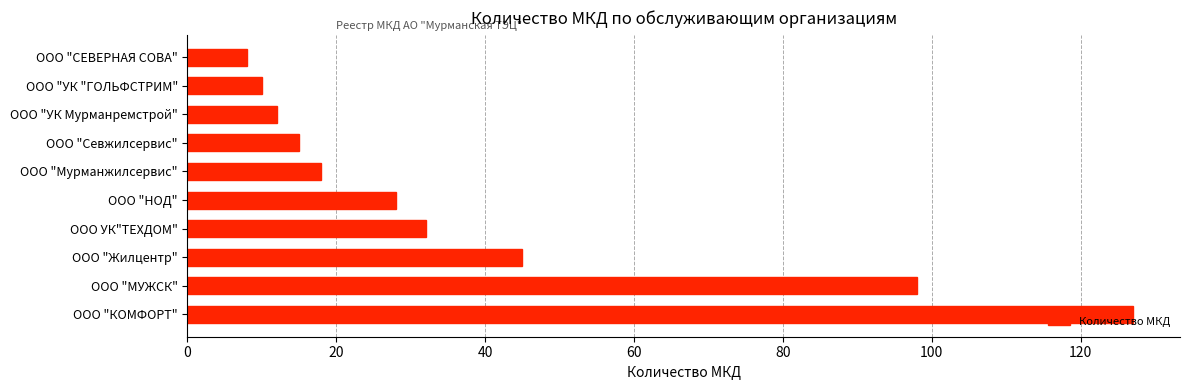

At which category does the chart reach its peak across all series?

ООО "КОМФОРТ"